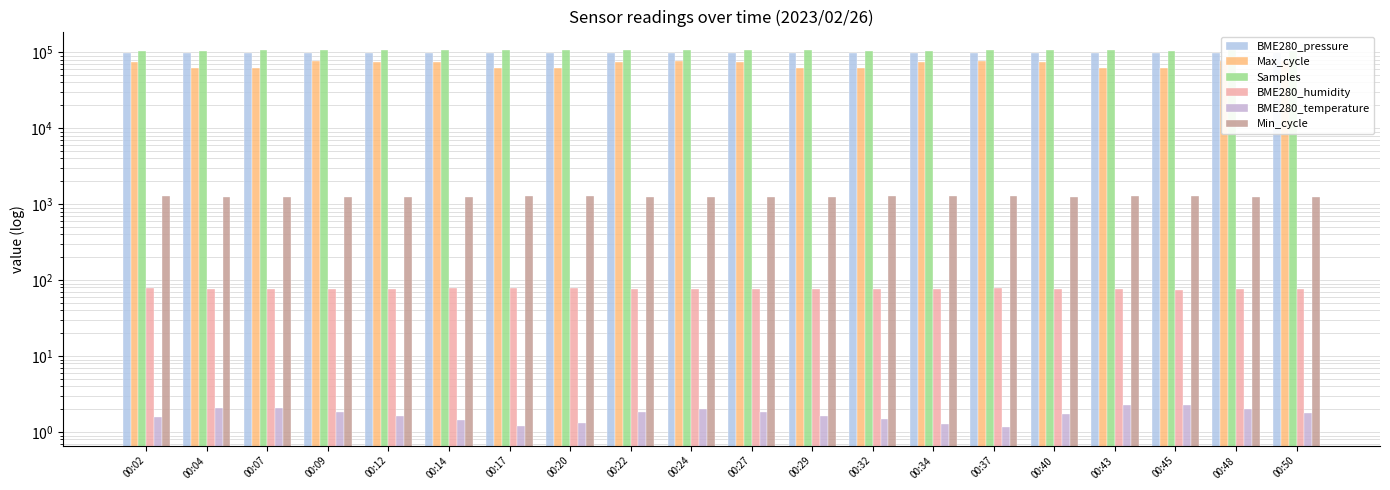

Read the Samples value at 00:22.

105307.0